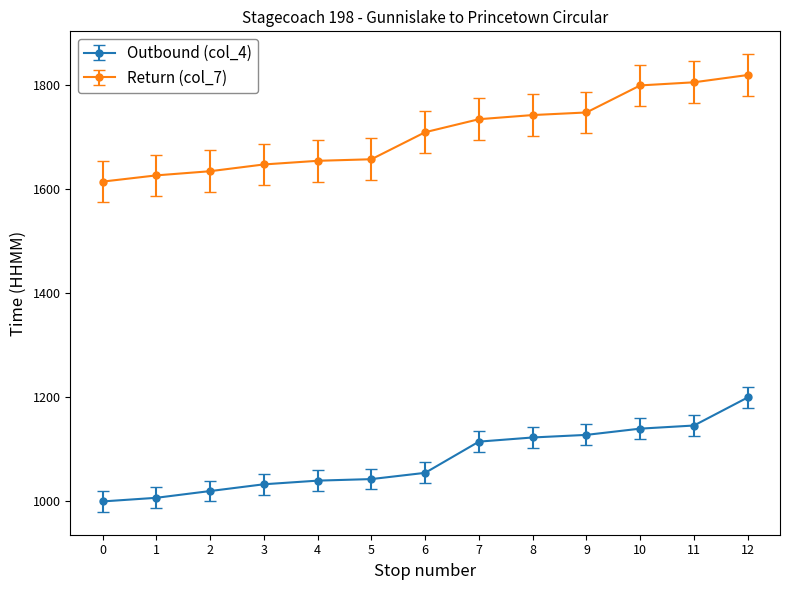

Which series has the largest range (max minus min)?

Return (col_7)